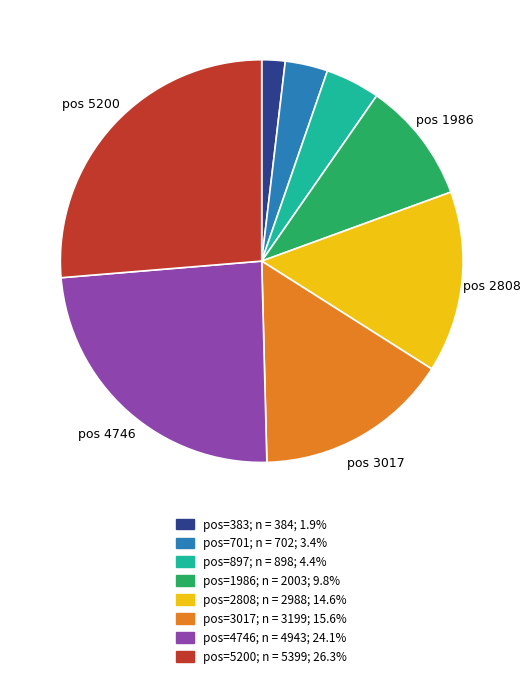

Is there any slice that represents more than half of the pie?

No